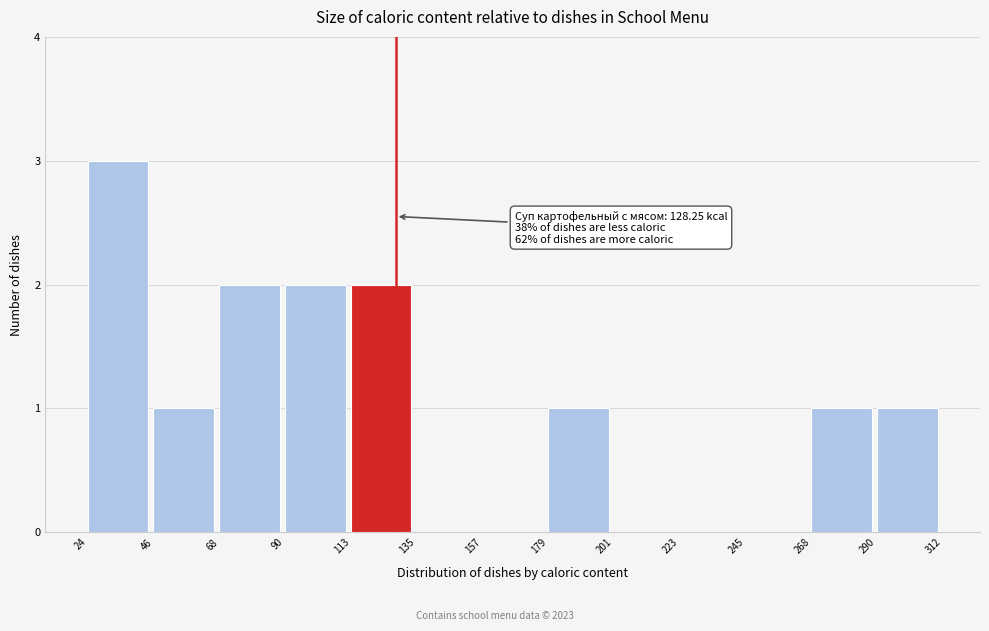

Which range on the x-axis has the tallest bar?

24 to 46